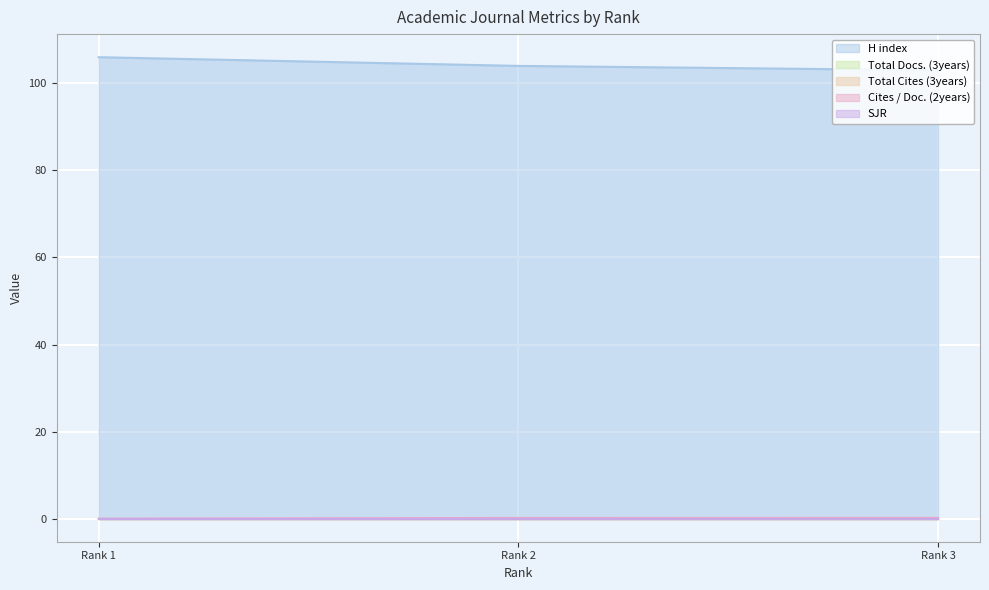

Which has a higher value, Rank 2 or Rank 1?

Rank 1